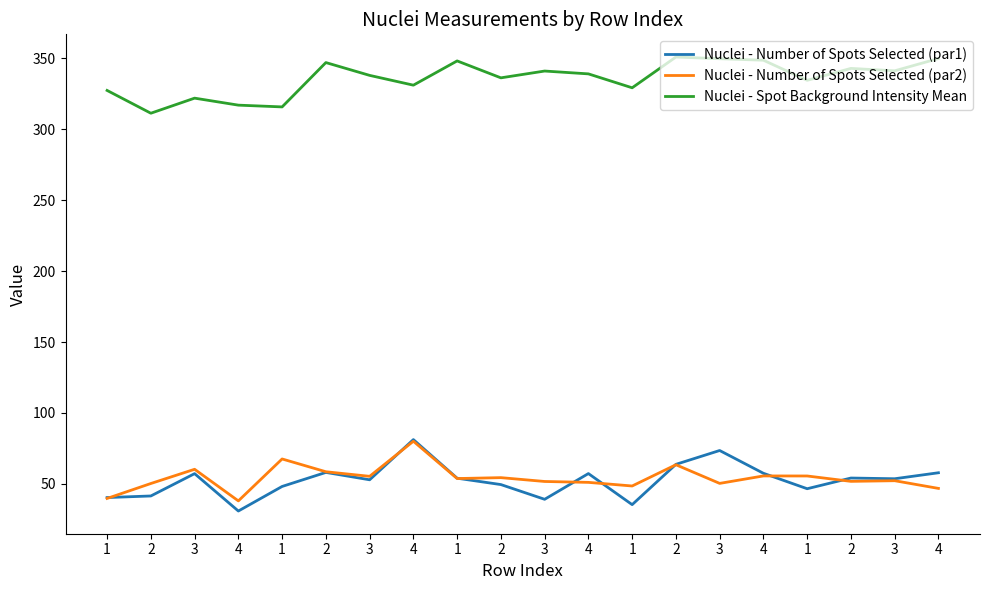

What is the lowest value of the Nuclei - Spot Background Intensity Mean series?

311.4